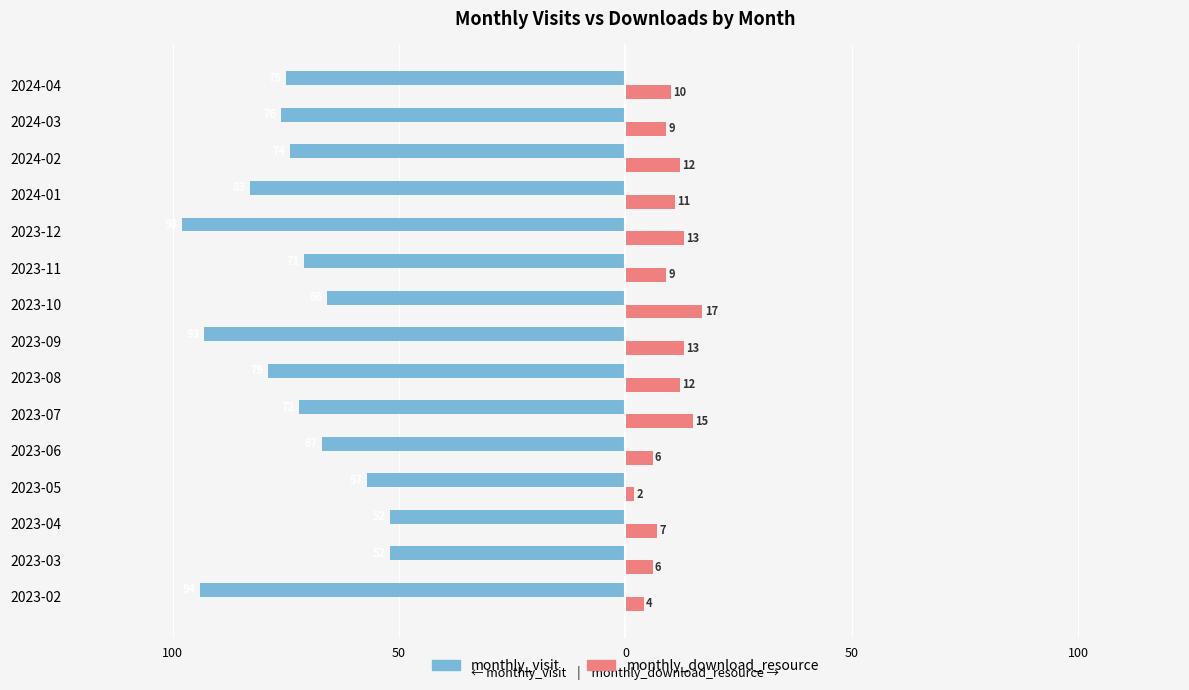

What are all the series names shown in the legend?

monthly_visit, monthly_download_resource